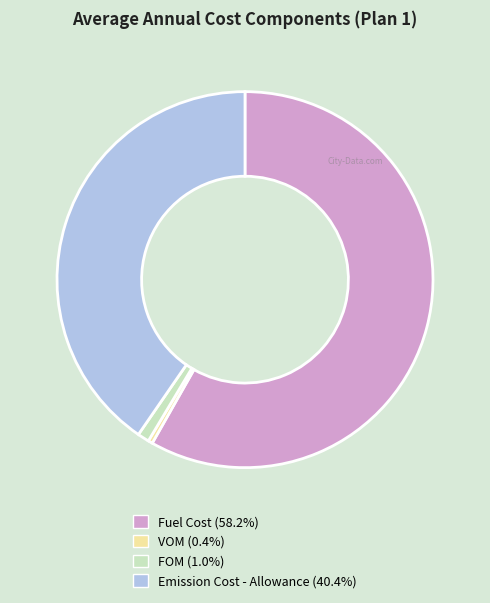

Which slice is the smallest?

VOM